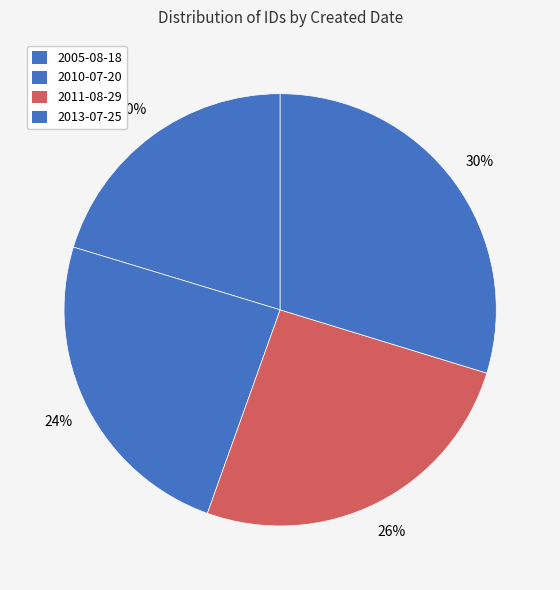

To the nearest percent, what percentage of the pie is 2005-08-18?

20%